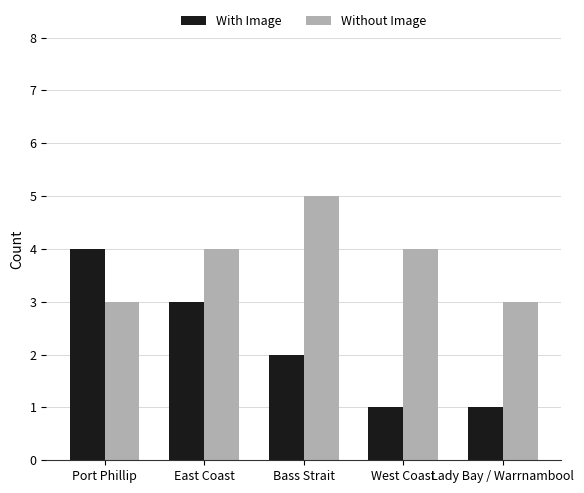

What is the difference between the second highest and minimum values in the With Image series?

2